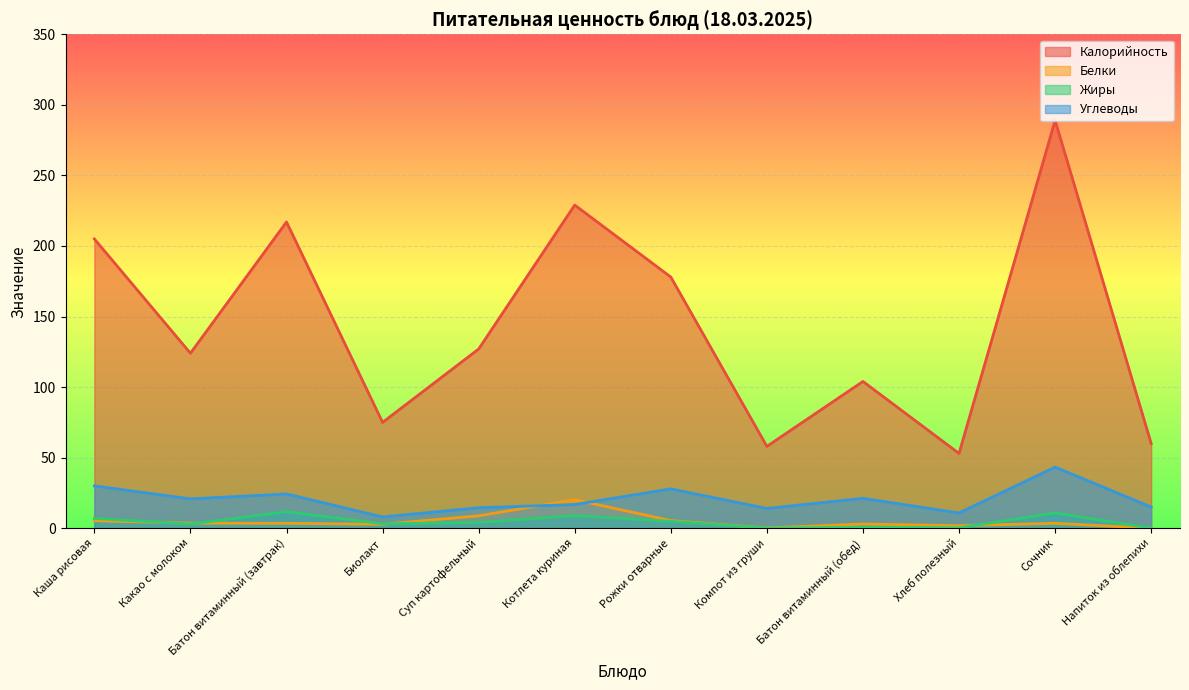

What position from the right is Суп картофельный?

8